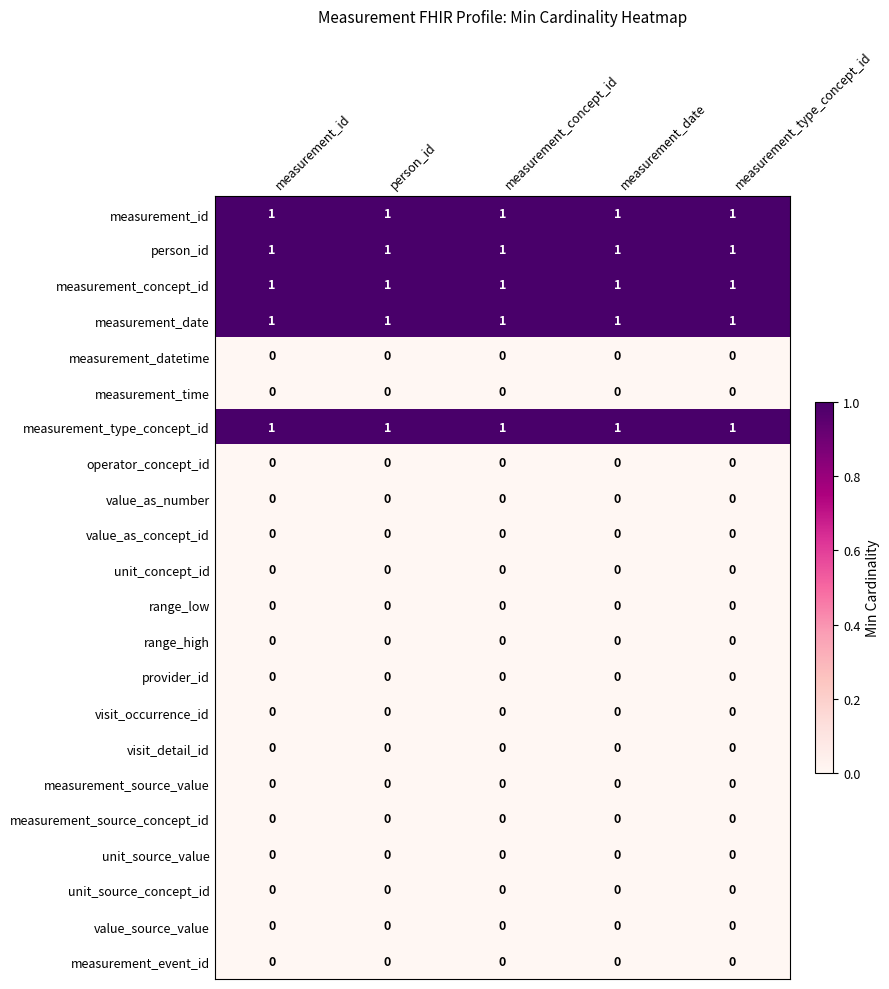

At how many categories does at least one series exceed 0?

5